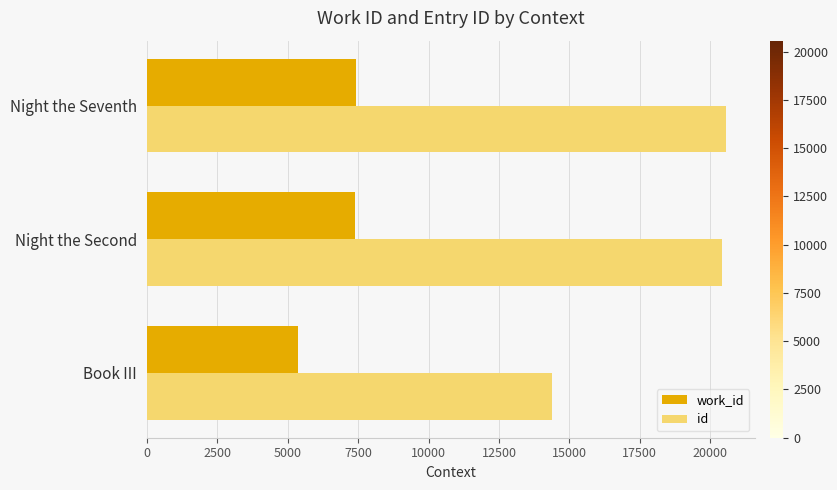

The work_id series shows 10937 at Night the Seventh. True or false?

False